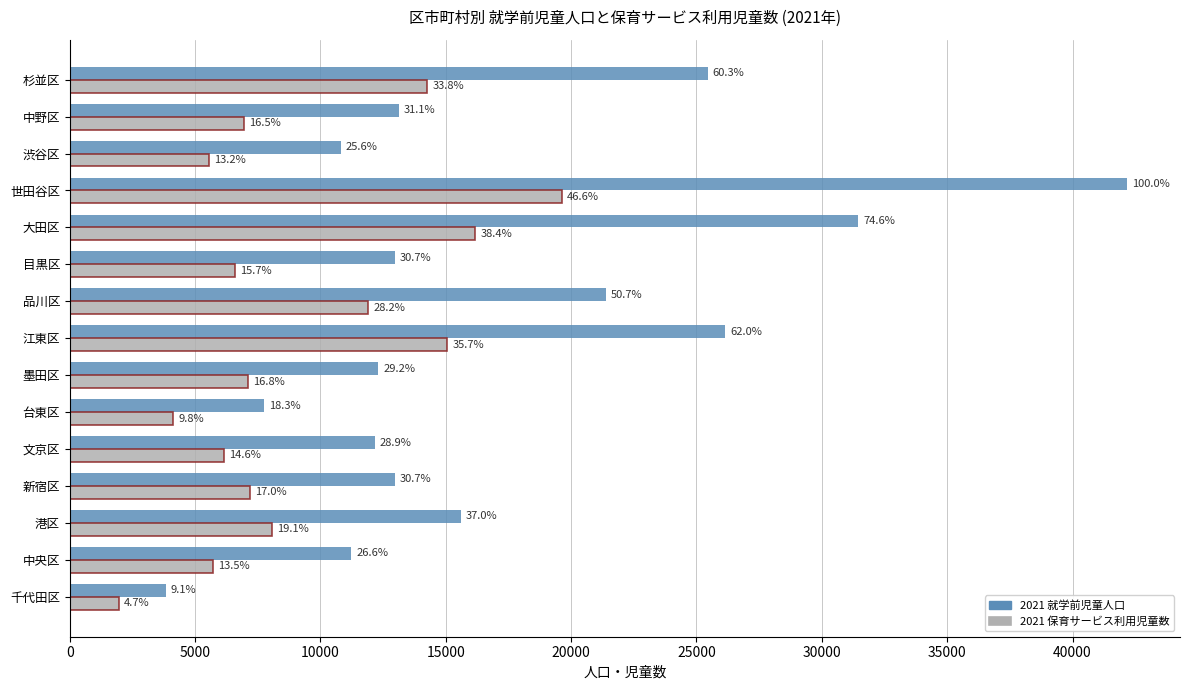

What are all the series names shown in the legend?

2021 就学前児童人口, 2021 保育サービス利用児童数